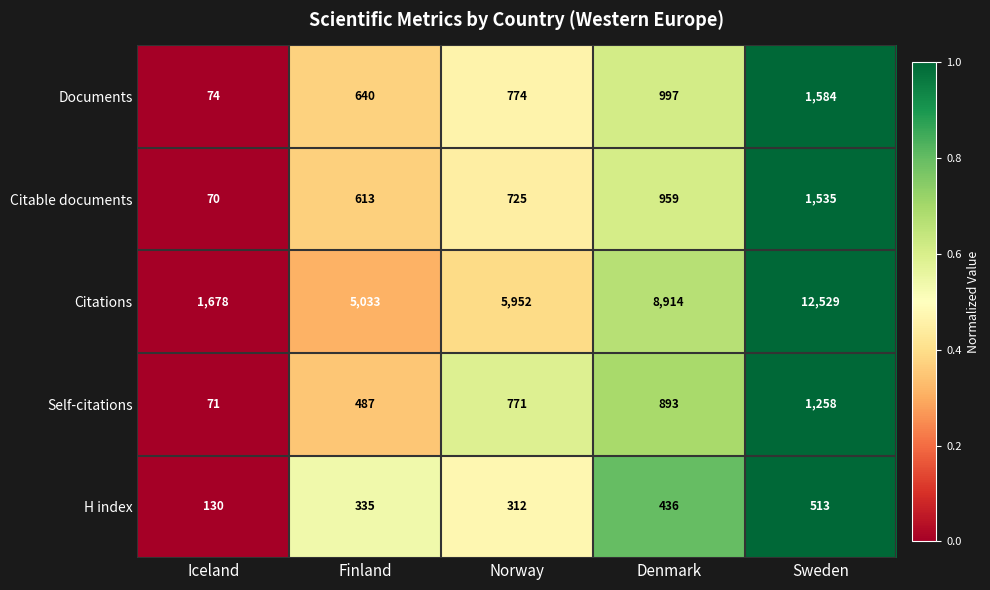

Read the Self-citations value at Denmark, to the nearest 50.

900